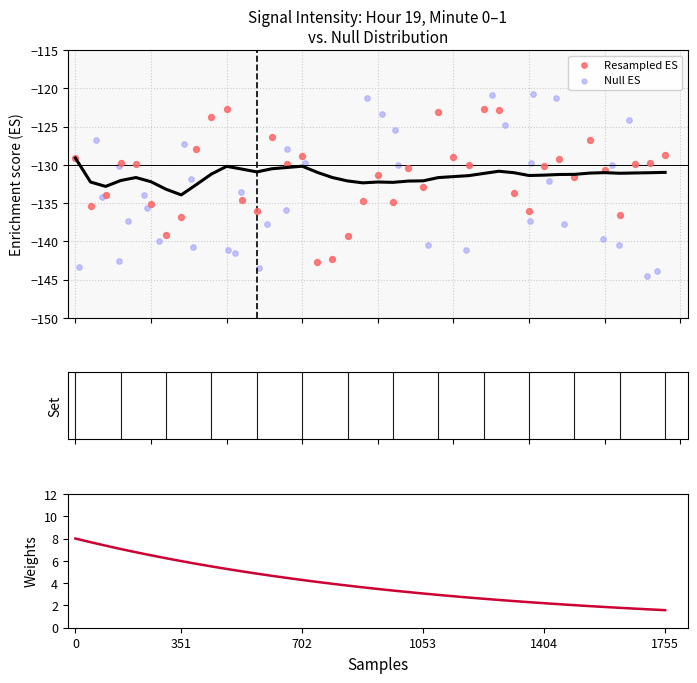

Is the value of Weights at 21 greater than the value of Enrichment Score at 15?

Yes